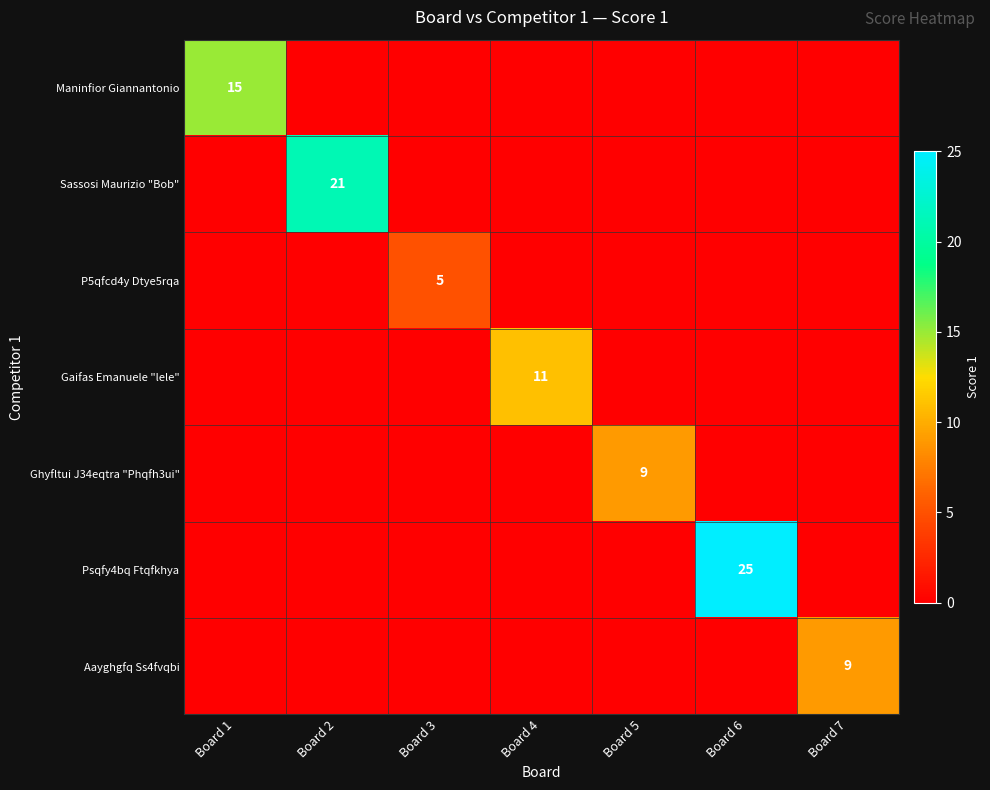

True or false: Ghyfltui J34eqtra "Phqfh3ui" has a value of 0 at Board 7.

True